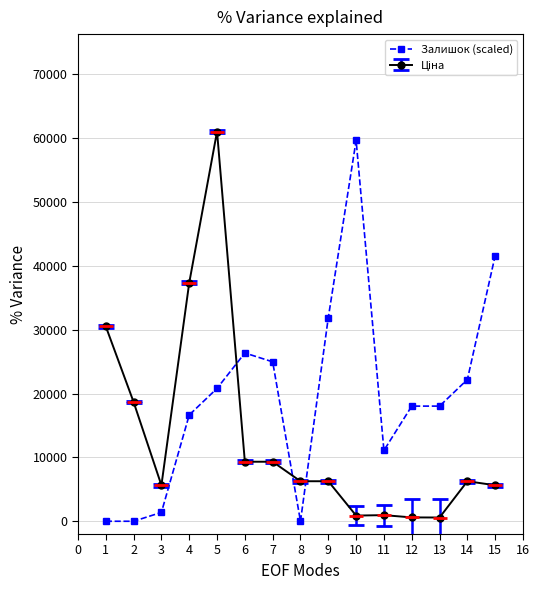

What is the sum of all Залишок (scaled) values?

292641.2